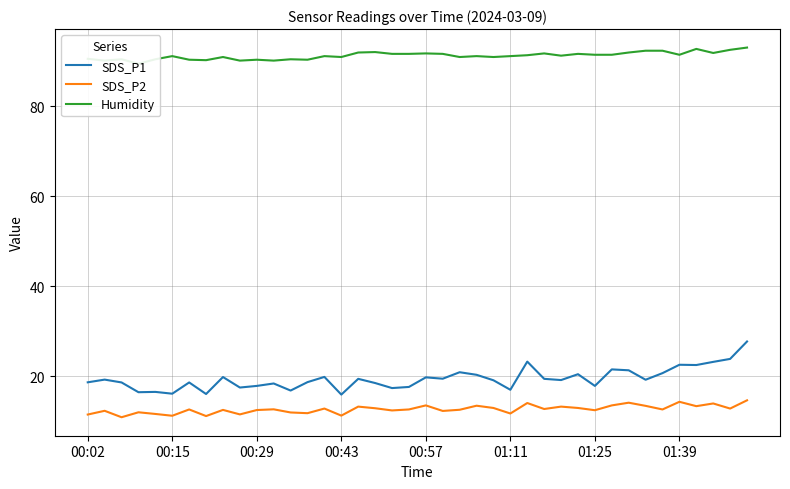

How many lines are shown in the chart?

3